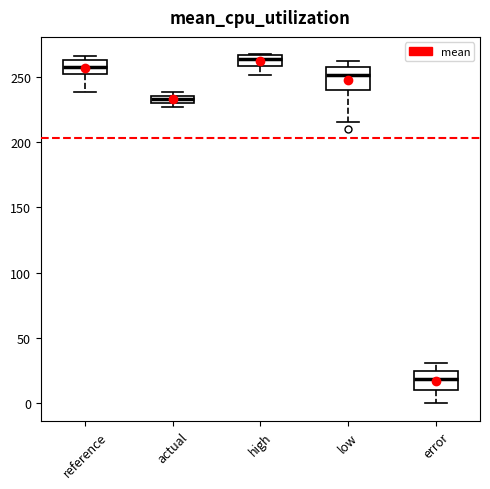

Which box's median line is the lowest?

error